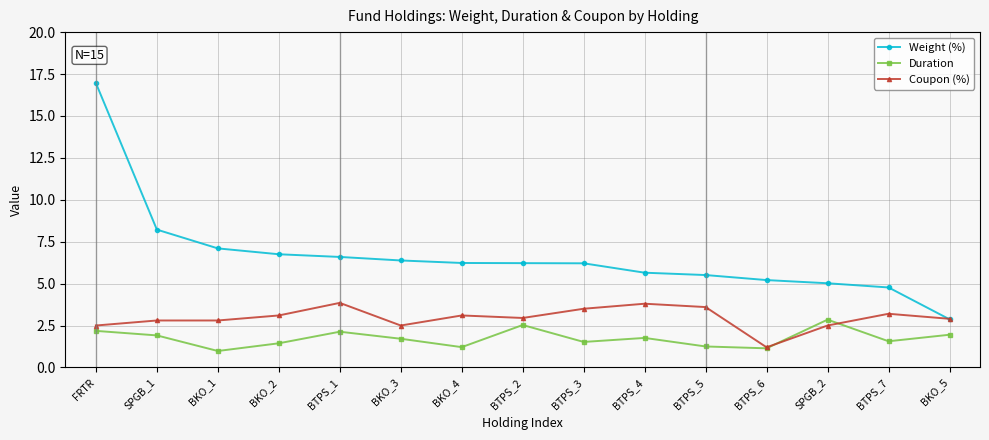

What is the spread (max minus min) of values at BKO_2?

5.3